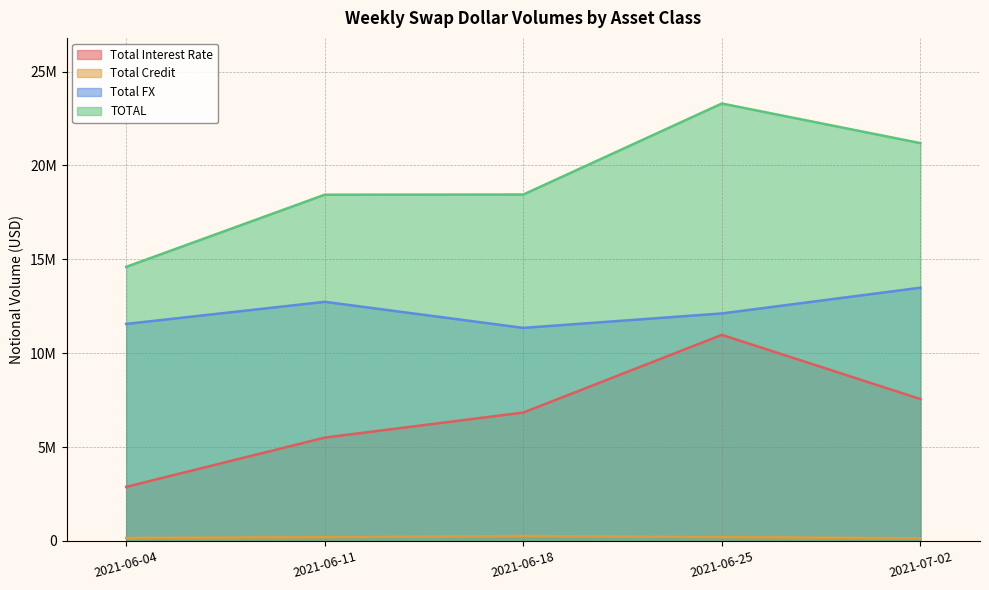

At 2021-07-02, list the series in order from smallest to largest.

Total Credit, Total Interest Rate, Total FX, TOTAL